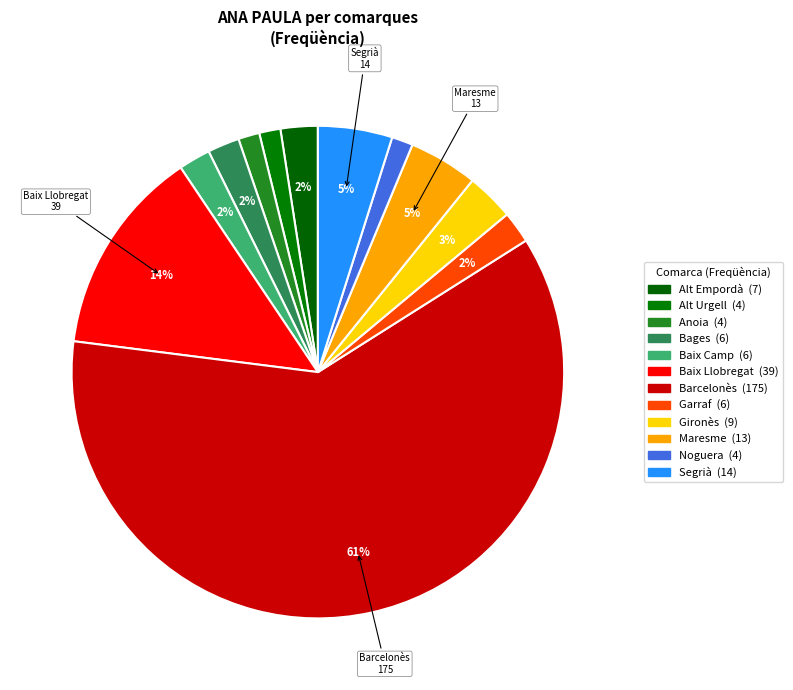

Is the sum of Gironès and Maresme greater than half?

No